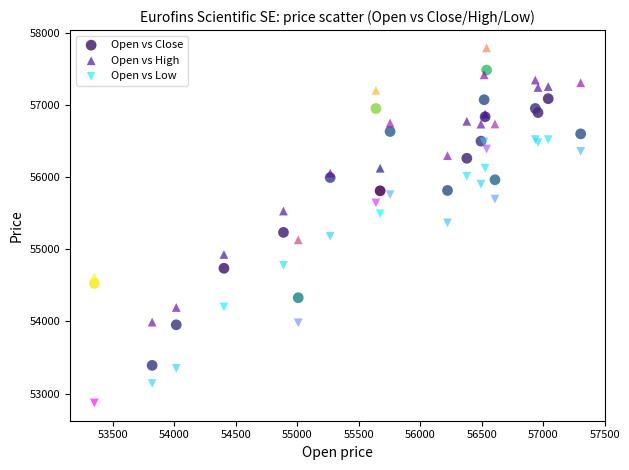

What is the X range (max minus min) for the scatter plot?

3955